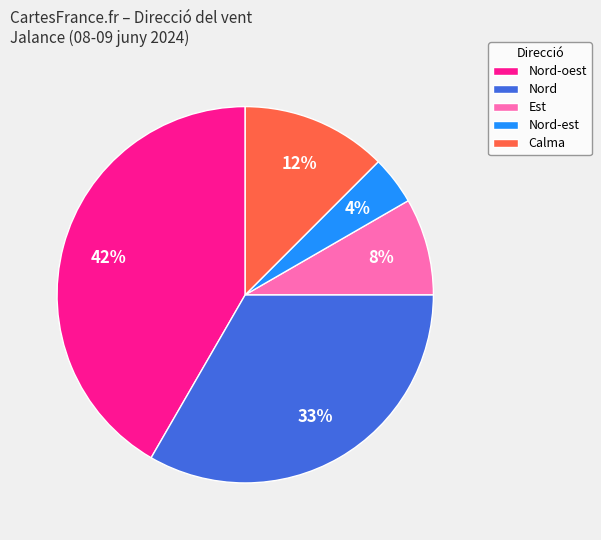

Combined, do Nord and Calma account for over 50%?

No